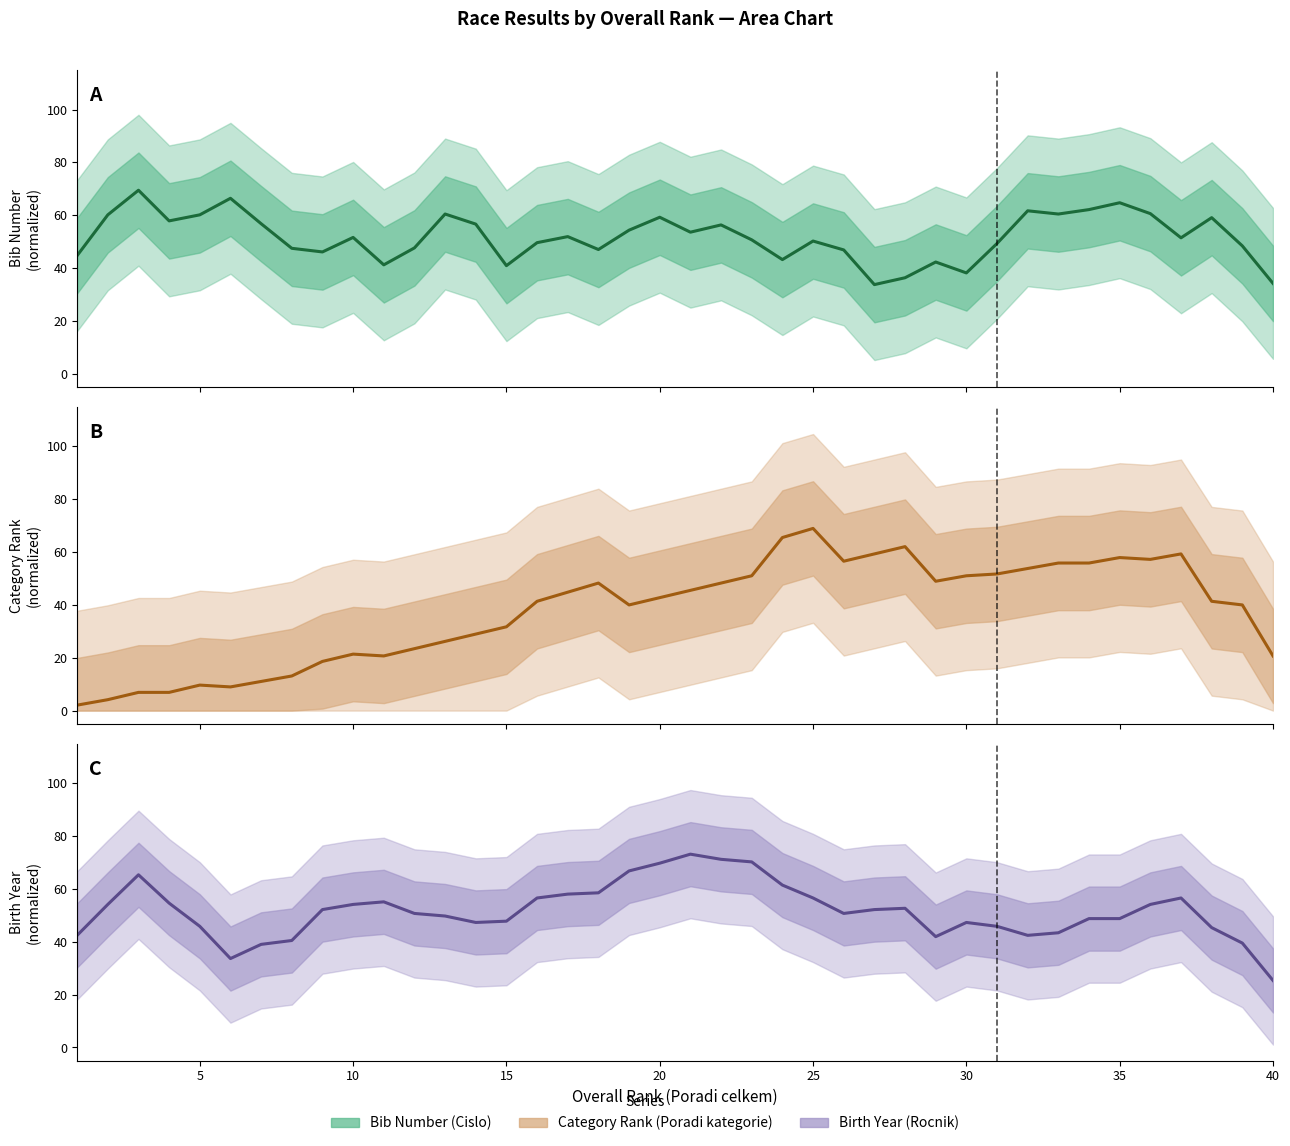

What is the sum of all Poradi kategorie values?

1502.1